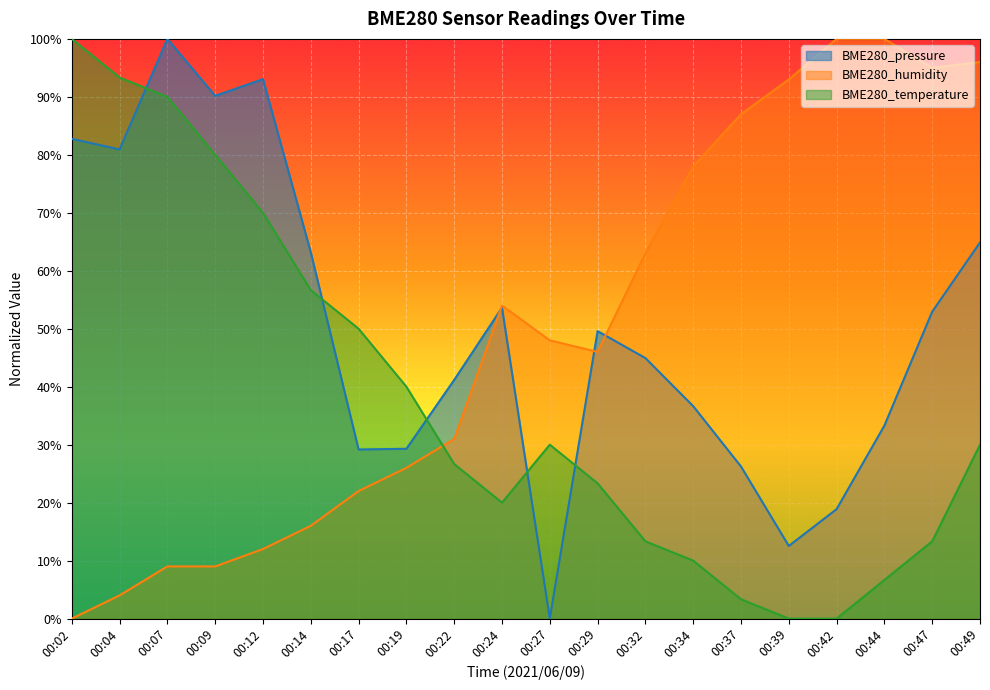

Which has a higher value, 00:12 or 00:37?

00:12